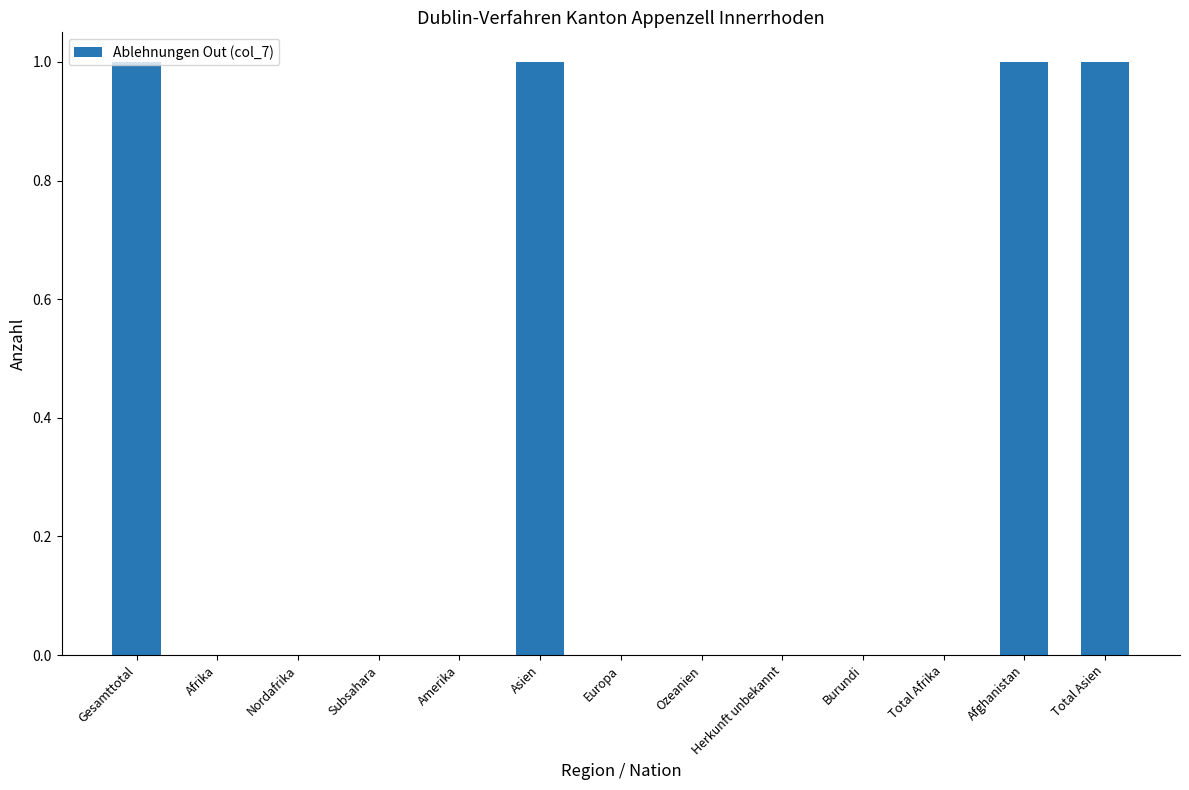

Count the number of data series in this chart.

1